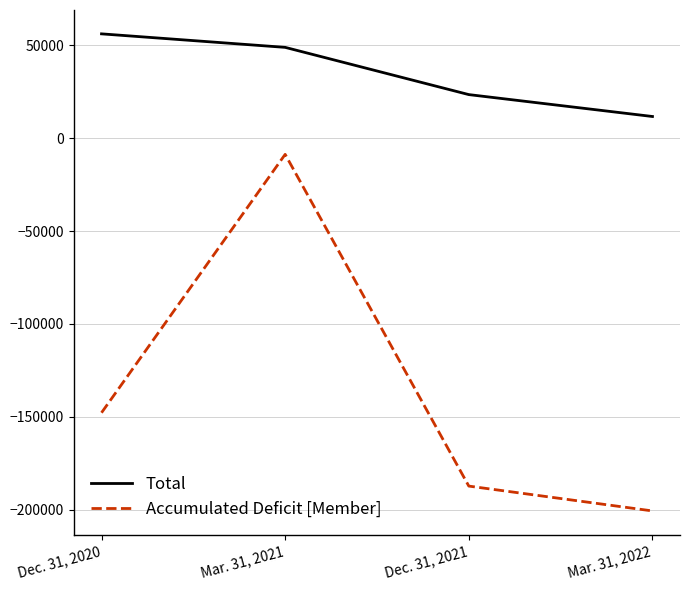

What position from the left is Dec. 31, 2020?

1